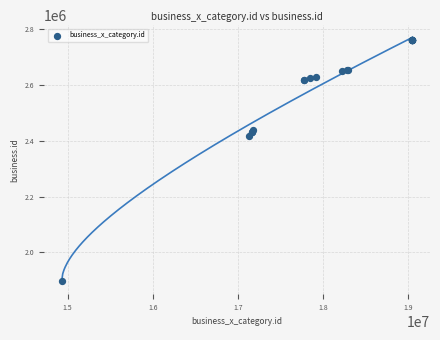

What Y value in the scatter plot is closest to 2329919?

2416398